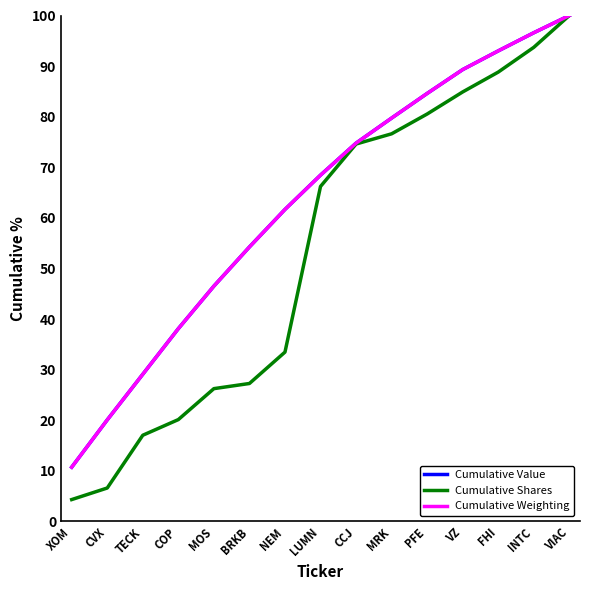

Is the value of Cumulative Weighting at MRK greater than the value of Cumulative Value at INTC?

No